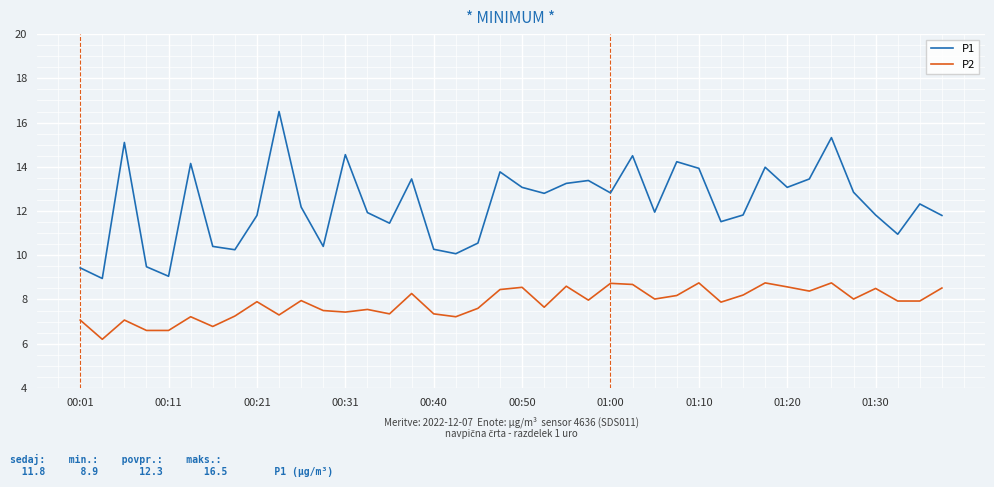

Which series has the largest total across all categories?

P1